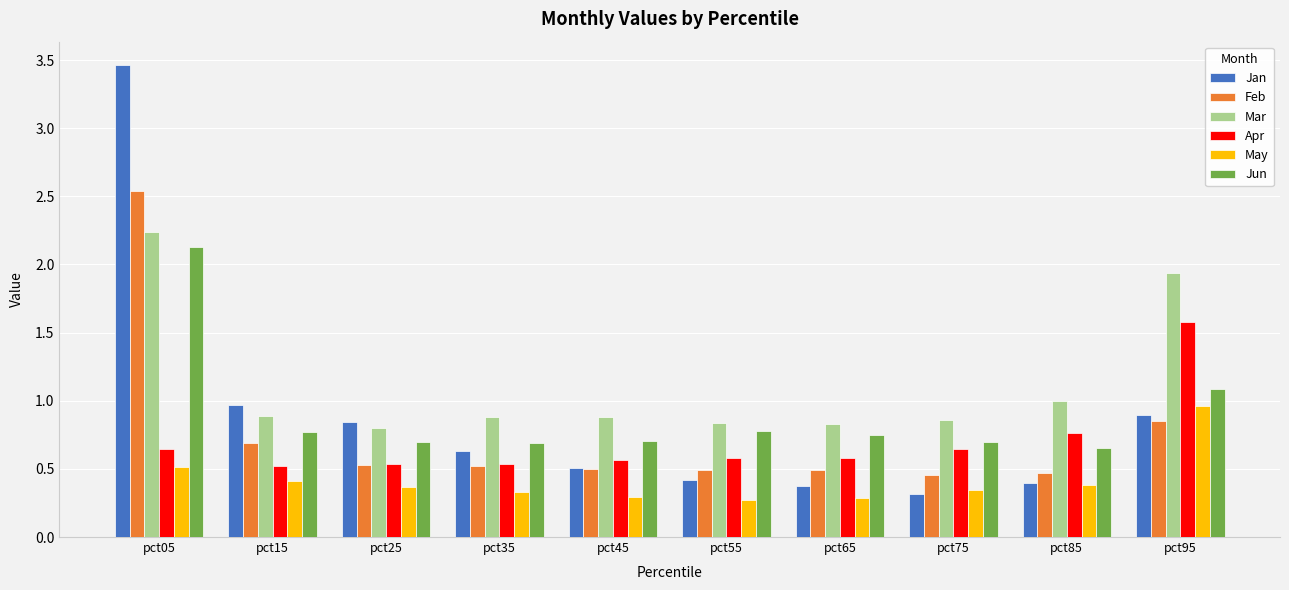

Which series has the largest range (max minus min)?

Jan